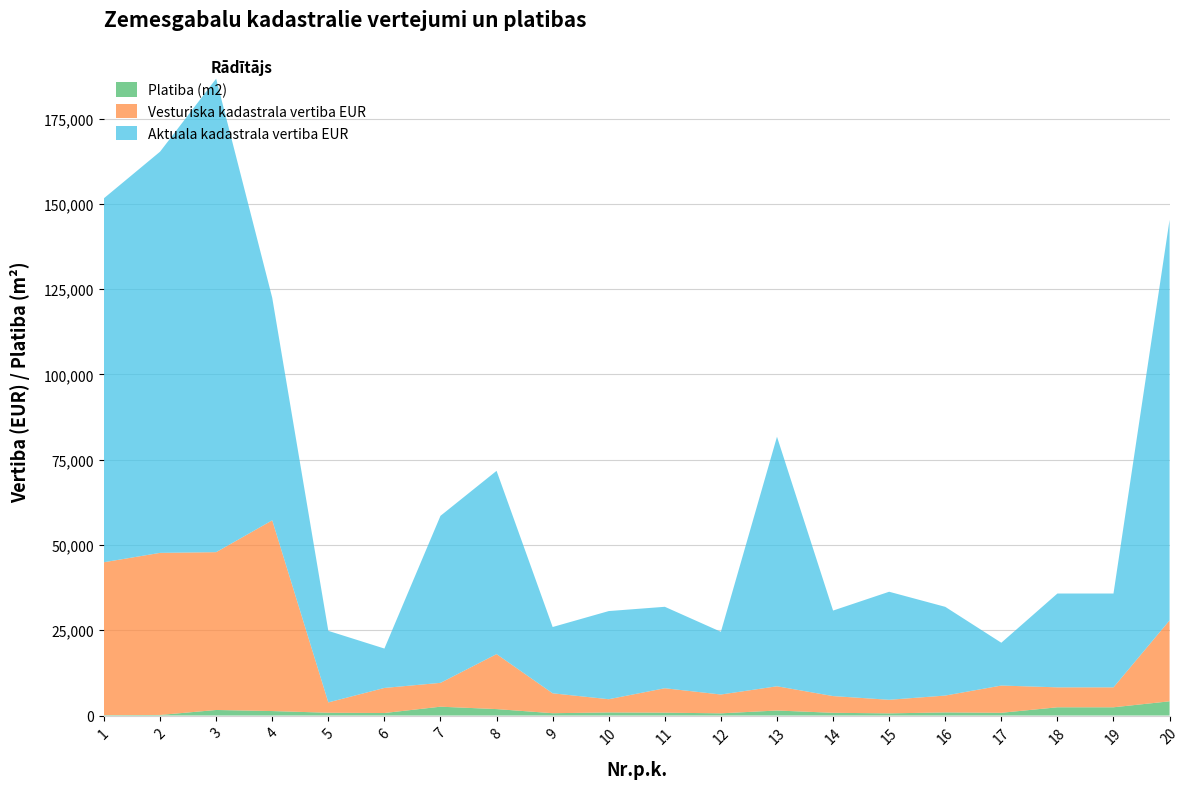

Reading right to left, extract all data points from this chart.

Aktuala kadastrala vertiba EUR: 20=117435	19=27505	18=27505	17=12551	16=26012	15=31673	14=25071	13=73156	12=18385	11=23878	10=25842	9=19438	8=53732	7=48968	6=11550	5=20975	4=65238	3=138812	2=117621	1=106715
Vesturiska kadastrala vertiba EUR: 20=23722	19=5846	18=5846	17=7988	16=4941	15=3981	14=4900	13=7107	12=5515	11=7162	10=3875	9=5830	8=16118	7=6990	6=7350	5=3029	4=55918	3=46271	2=47523	1=44820
Platiba m2: 20=4168	19=2417	18=2417	17=802	16=914	15=636	14=801	13=1469	12=646	11=839	10=908	9=683	8=1888	7=2591	6=738	5=819	4=1310	3=1626	2=167	1=125